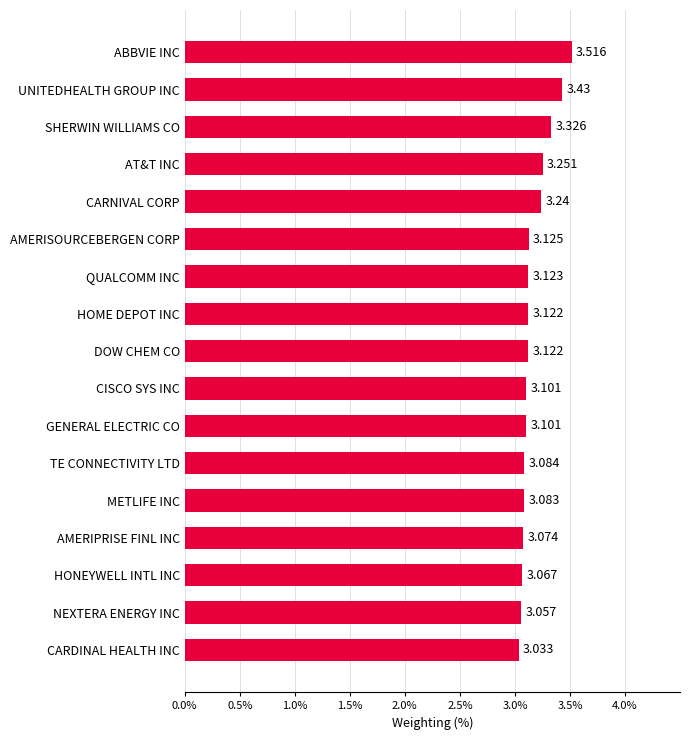

Are the bars grouped side by side (vs. stacked)?

No